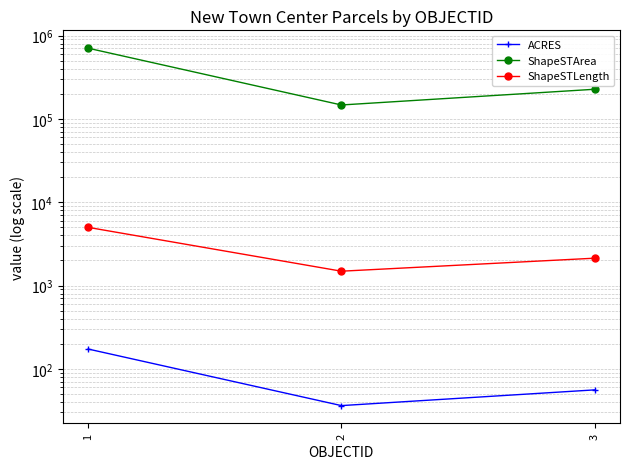

Rank the categories by ShapeSTLength value from lowest to highest.

2, 3, 1